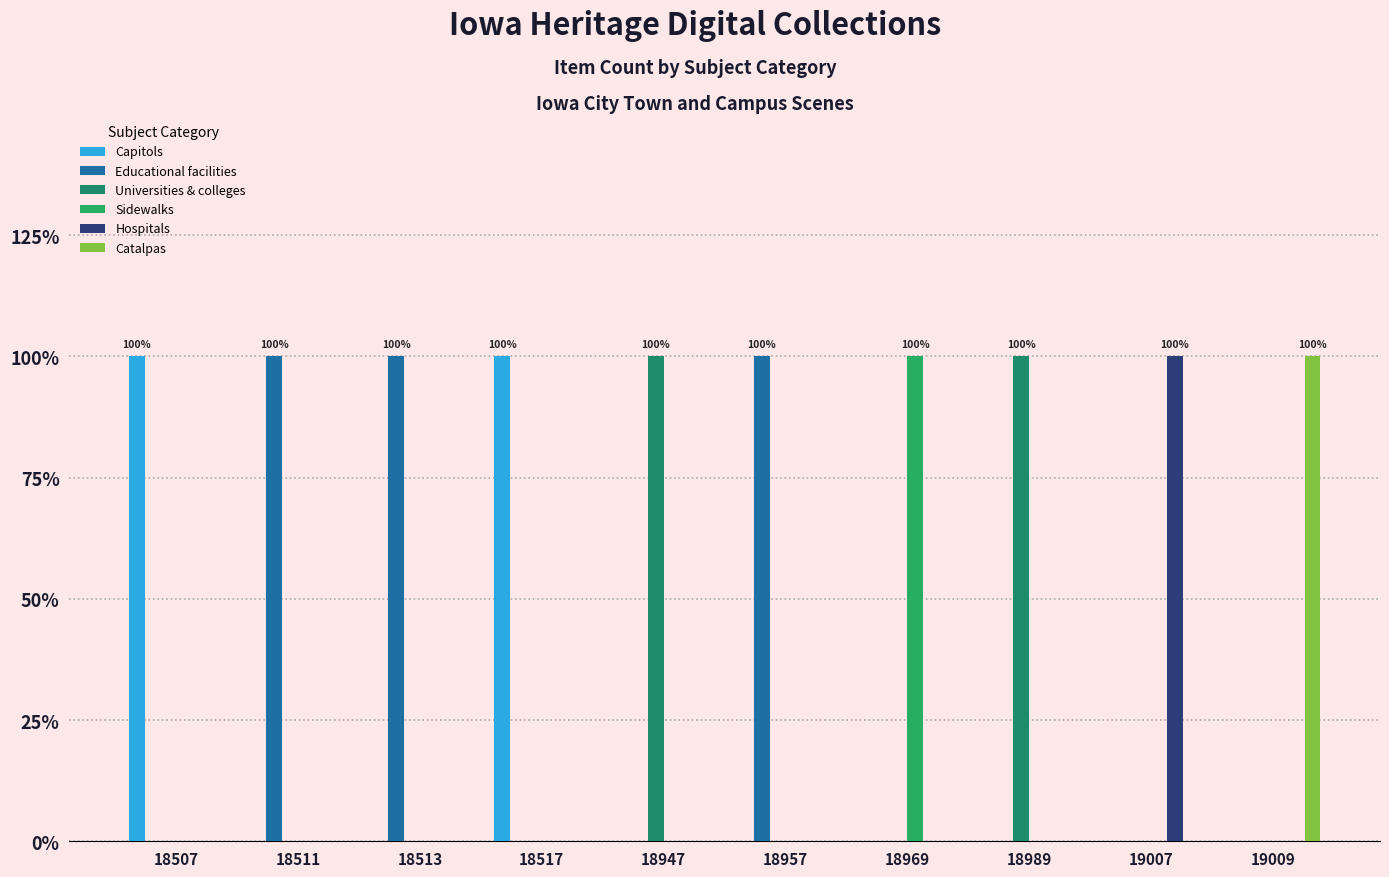

Are the bars horizontal?

No